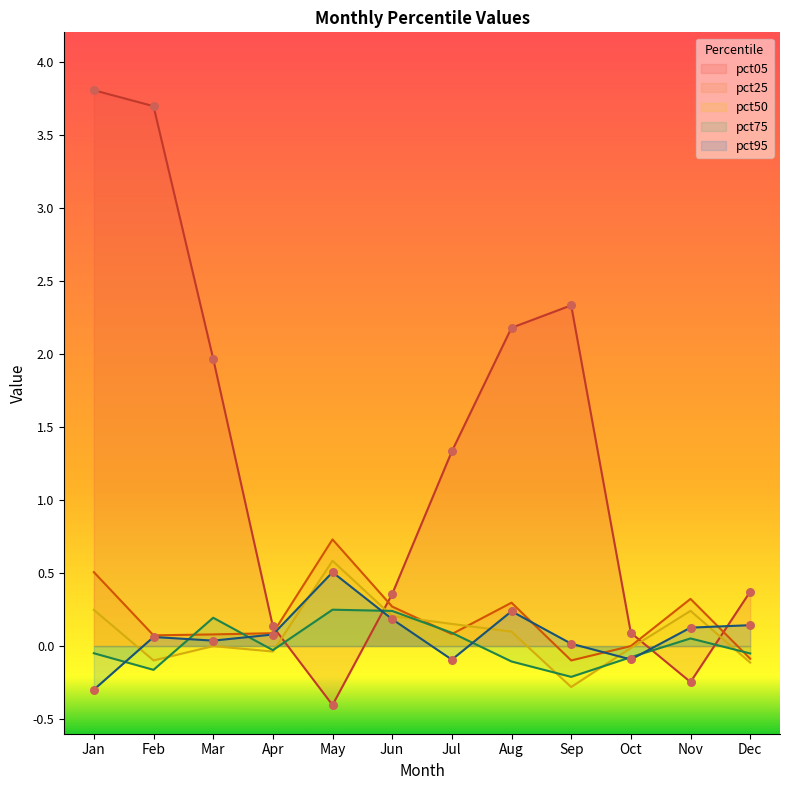

Which series reaches the minimum Y coordinate?

pct05